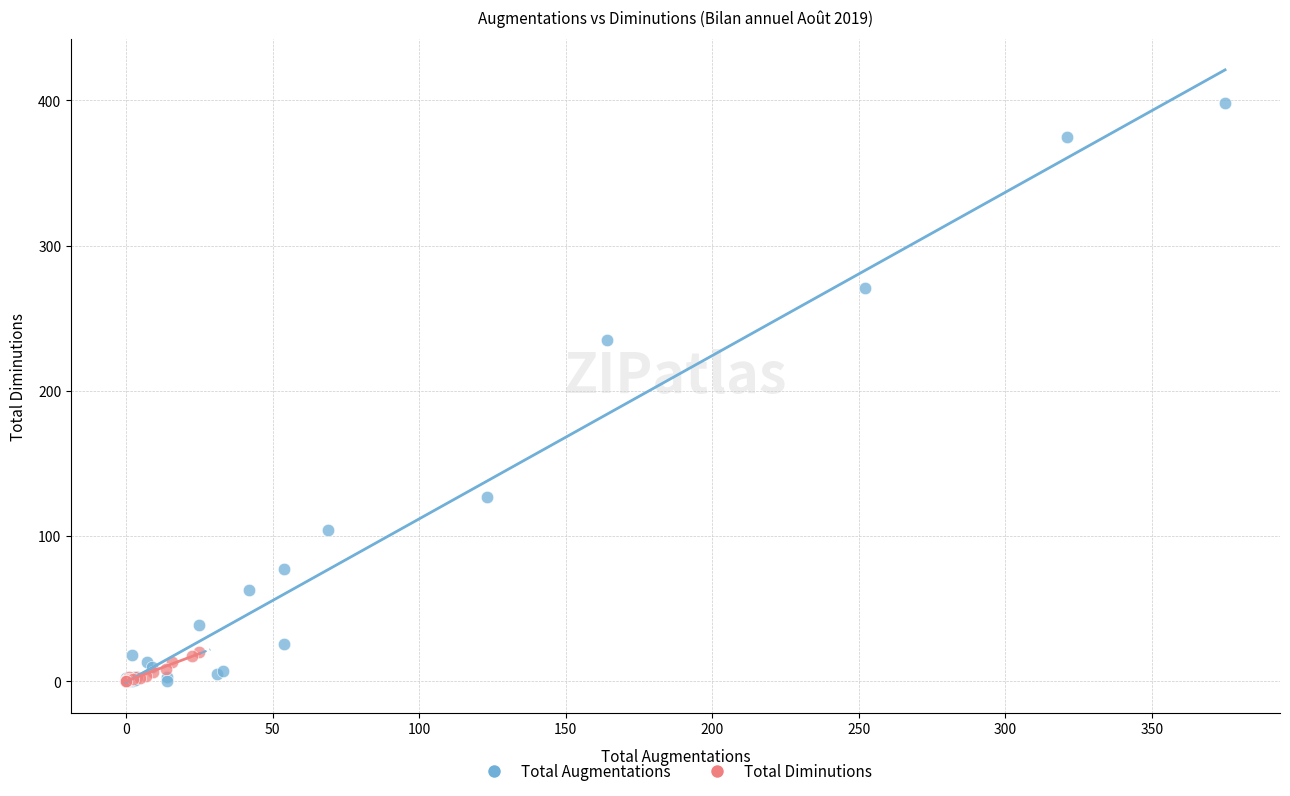

Which series has the largest Y range (max minus min)?

Total Augmentations